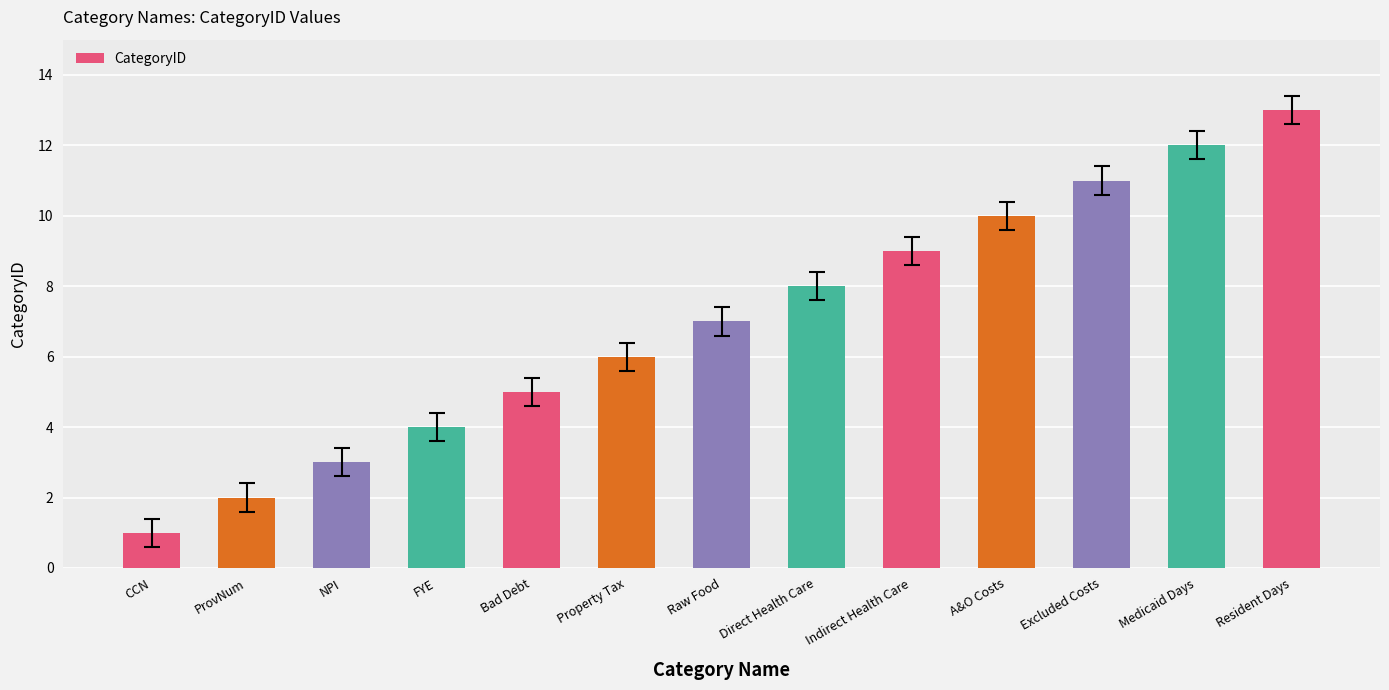

True or false: the data shows 7 at Raw Food.

True